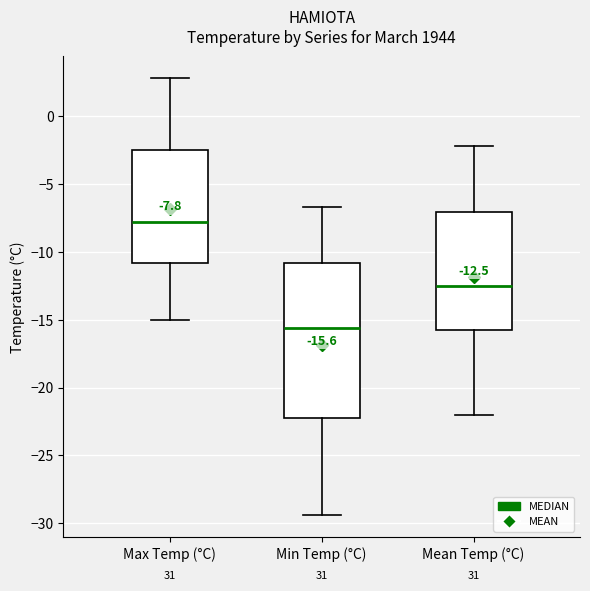

Which box's median line is the lowest?

Min Temp (°C)